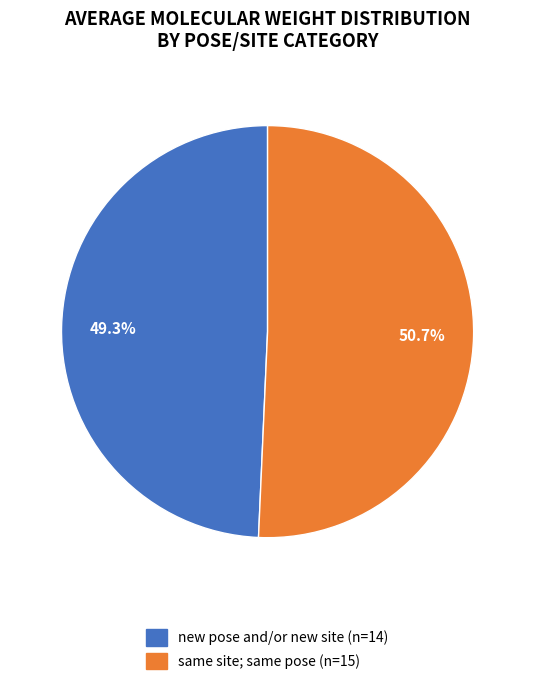

Which category has the smallest portion of the pie?

new pose and/or new site (n=14)